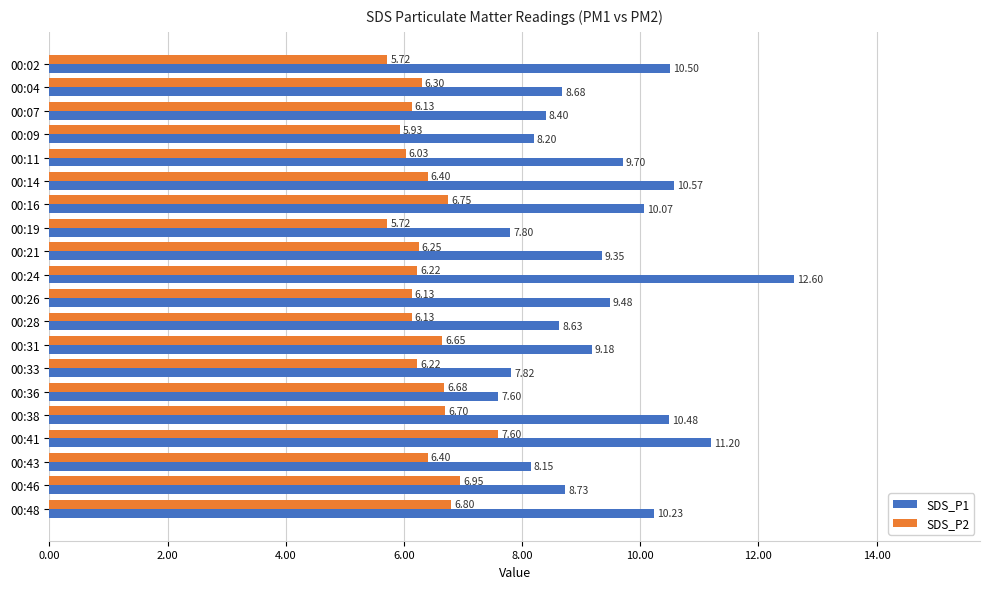

What is the difference between the maximum and second lowest values in the SDS_P1 series?

4.8